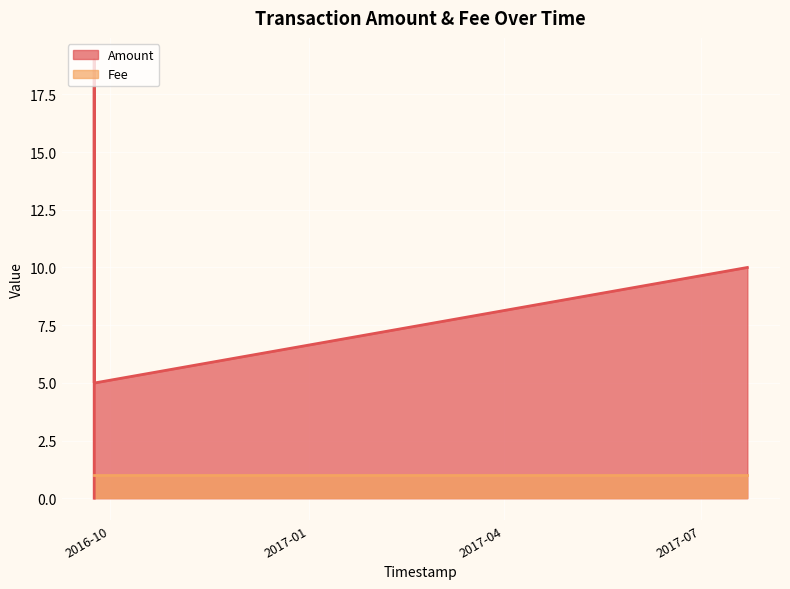

What value does the data have at 2017-07-22 15:30:29, to the nearest 10?

10